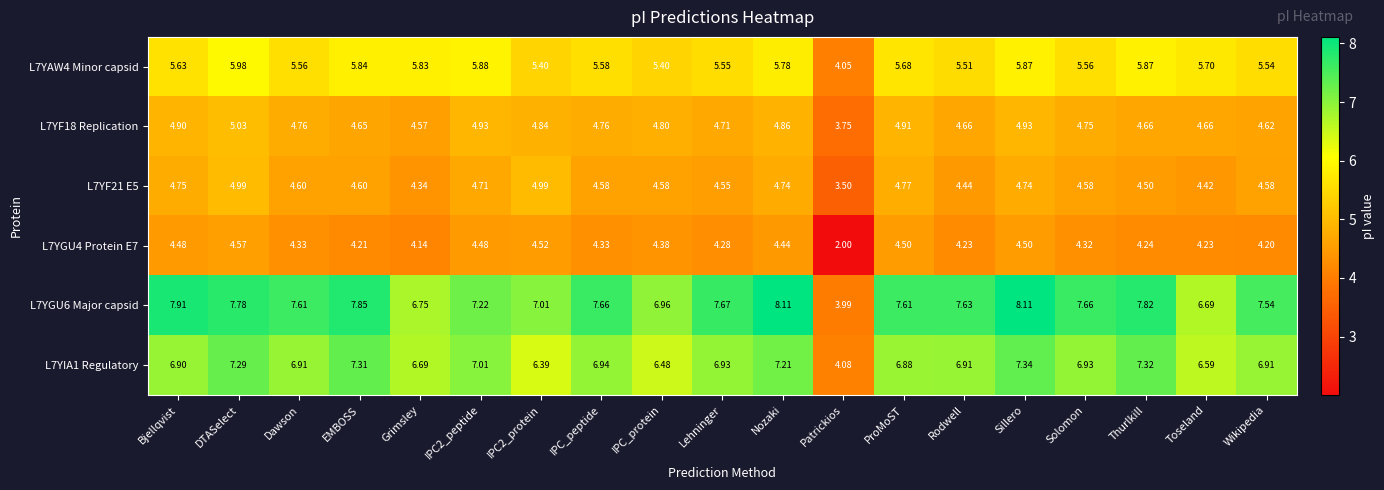

Where does the L7YAW4 Minor capsid series first go above 5?

Bjellqvist